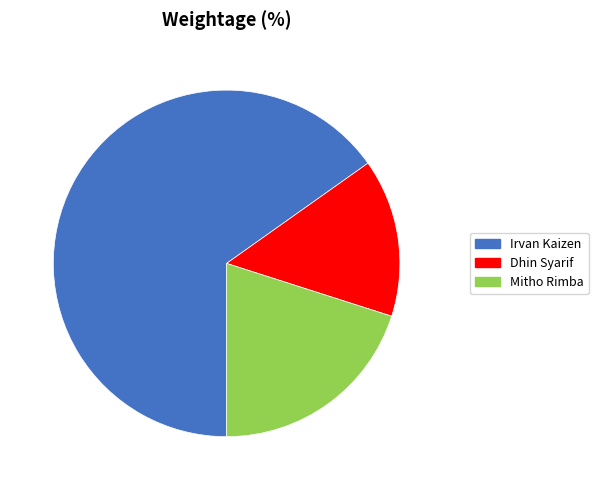

True or false: Mitho Rimba accounts for 20% of the total.

True